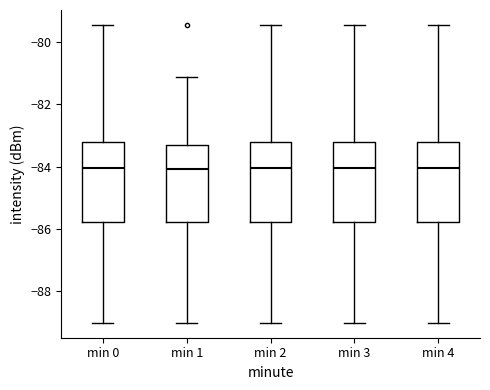

Reading left to right, transcribe this box plot: for each box, give where its median line is, the range the box spans, and where its two whiskers end, as read against the y-axis. The values are not printed on the chart, so give them approximately, as read against the axis.

min 0: median -84.0, box -85.8 to -83.2, whiskers -89.0 to -79.4
min 1: median -84.0, box -85.8 to -83.4, whiskers -89.0 to -81.2
min 2: median -84.0, box -85.8 to -83.2, whiskers -89.0 to -79.4
min 3: median -84.0, box -85.8 to -83.2, whiskers -89.0 to -79.4
min 4: median -84.0, box -85.8 to -83.2, whiskers -89.0 to -79.4